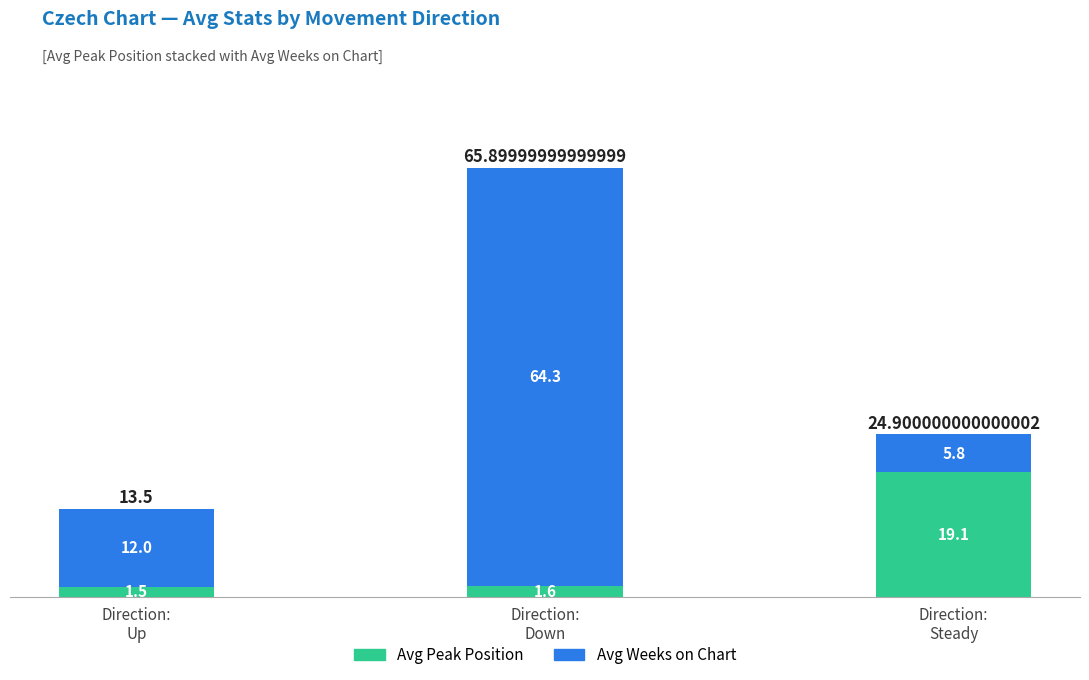

What is the sum of all Avg Peak Position values?

22.2